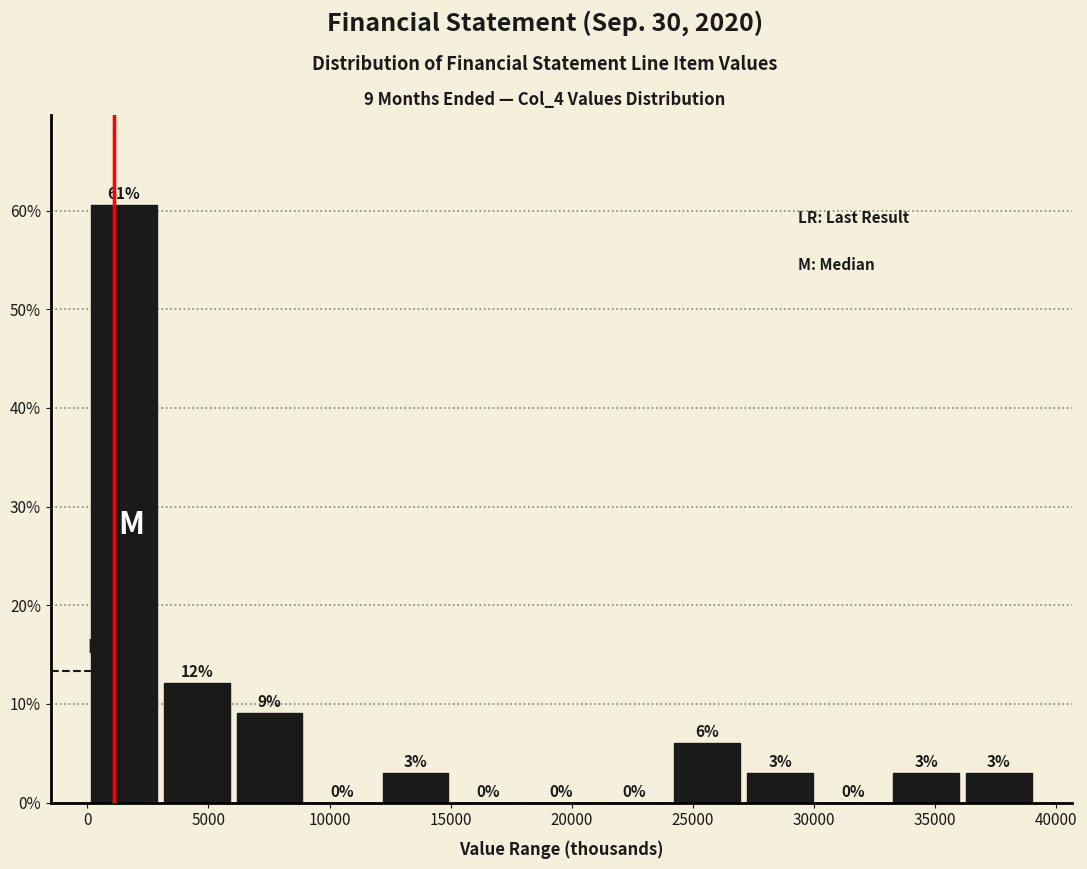

Over which range of the x-axis is the bar tallest?

0 to 3000